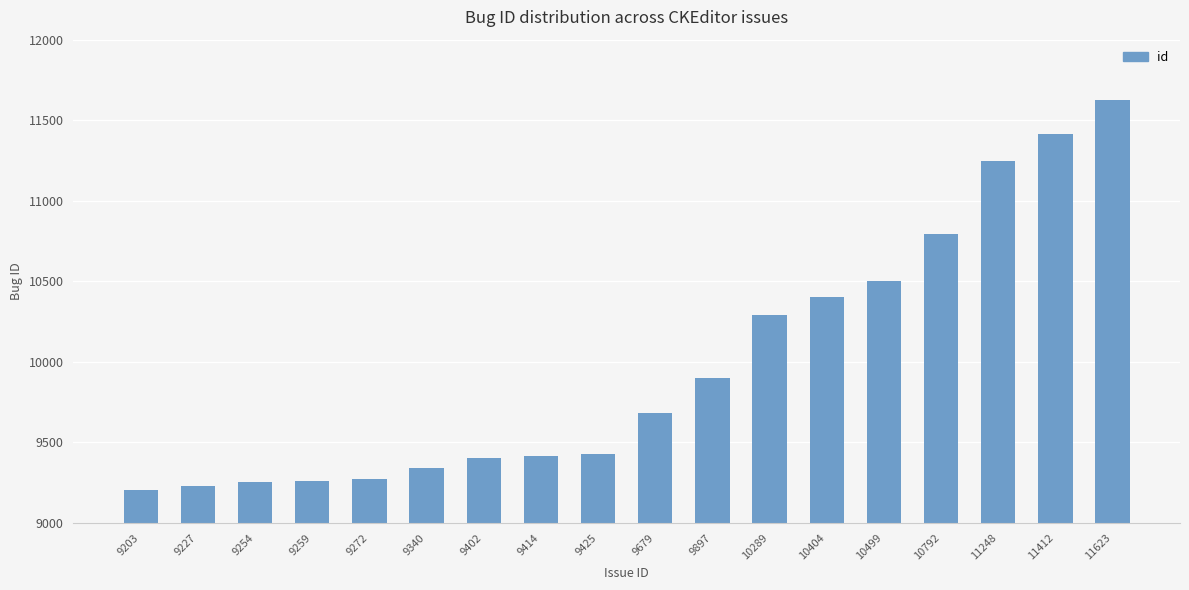

True or false: the data shows 10792 at 10792.

True